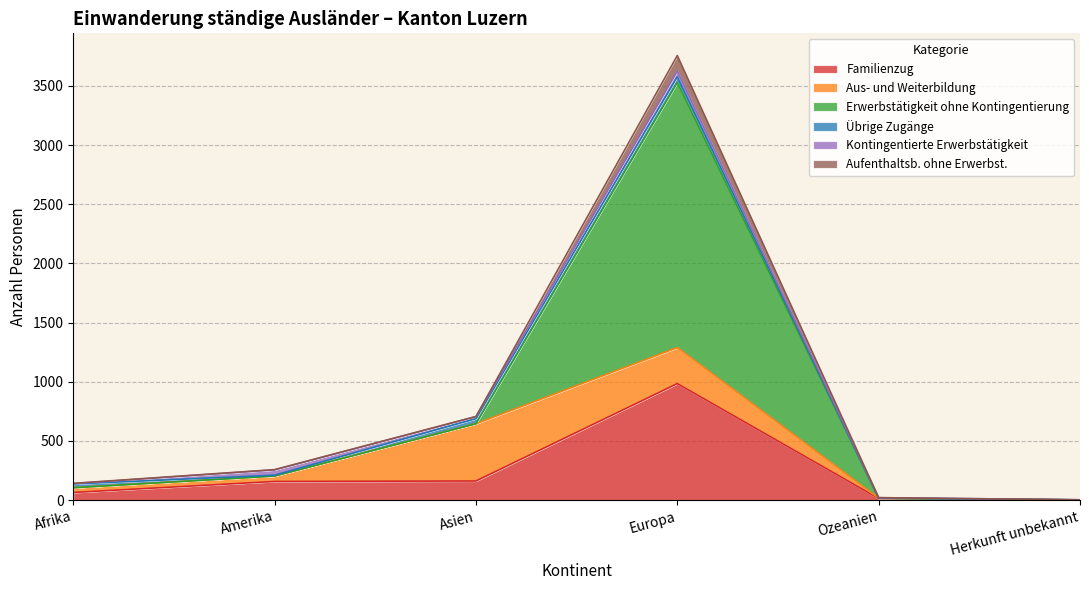

At which label does Familienzug reach its peak?

Europa